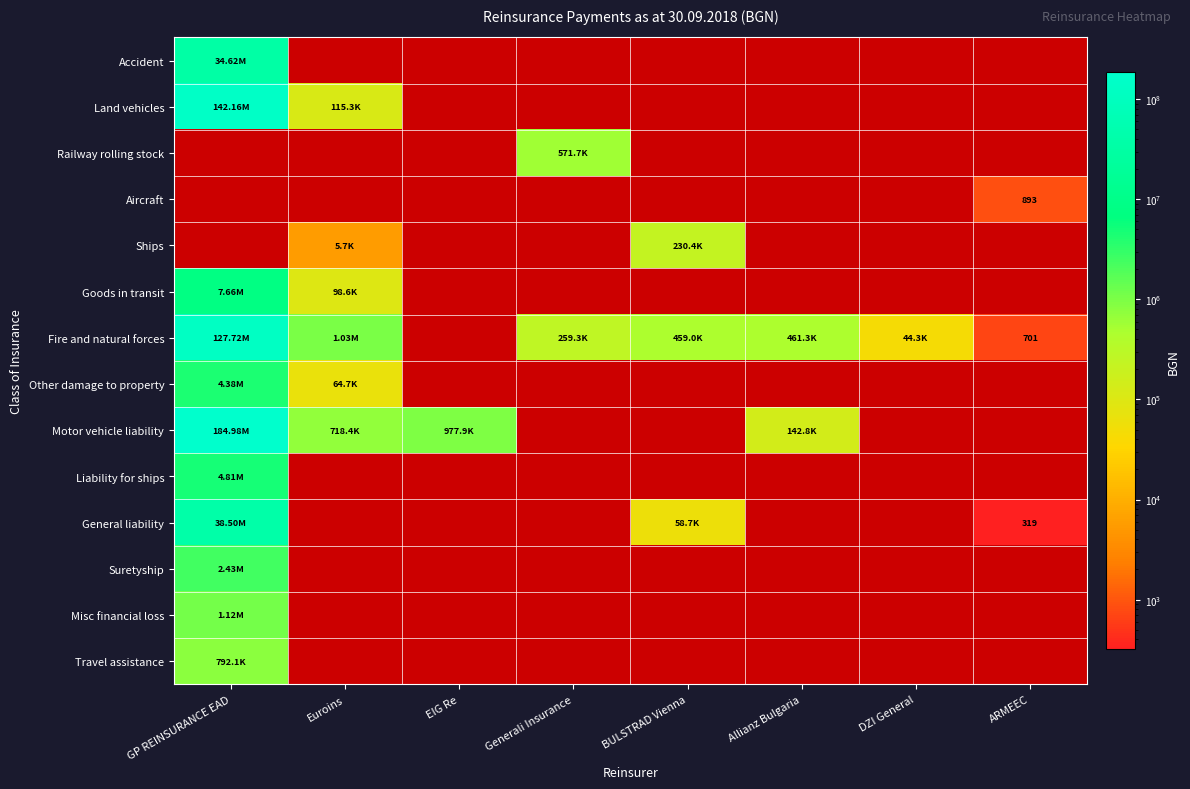

Is the value of Accident at Generali Insurance greater than the value of General liability at DZI General?

No